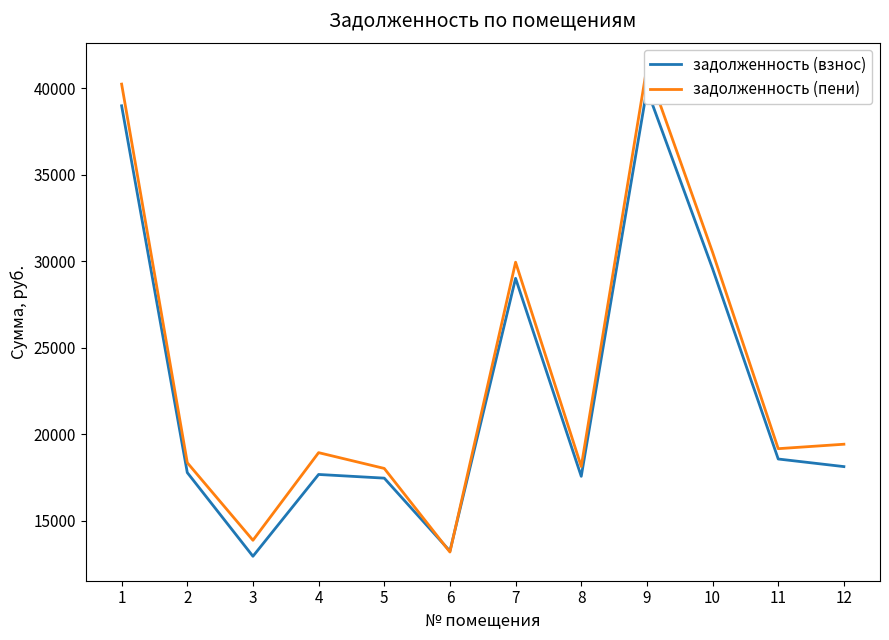

Where is the first local minimum for задолженность (взнос)?

3